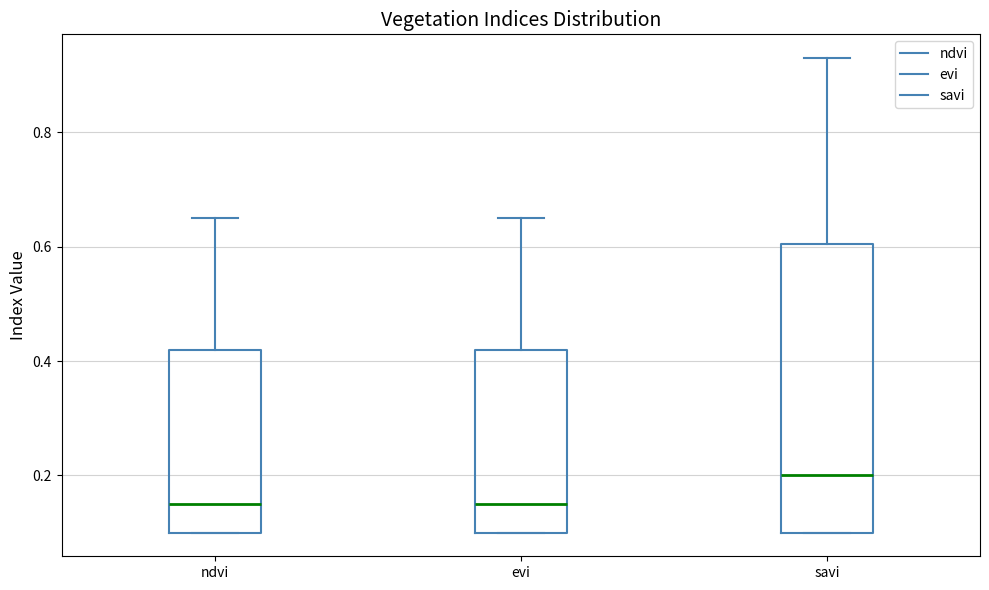

Reading left to right, read every box against the y-axis: the position of its median line, the range the box covers, and the ends of its whiskers. The values are not printed on the chart, so give them approximately, as read against the axis.

ndvi: median 0.16, box 0.10 to 0.42, whiskers 0.10 to 0.66
evi: median 0.16, box 0.10 to 0.42, whiskers 0.10 to 0.66
savi: median 0.20, box 0.10 to 0.60, whiskers 0.10 to 0.94